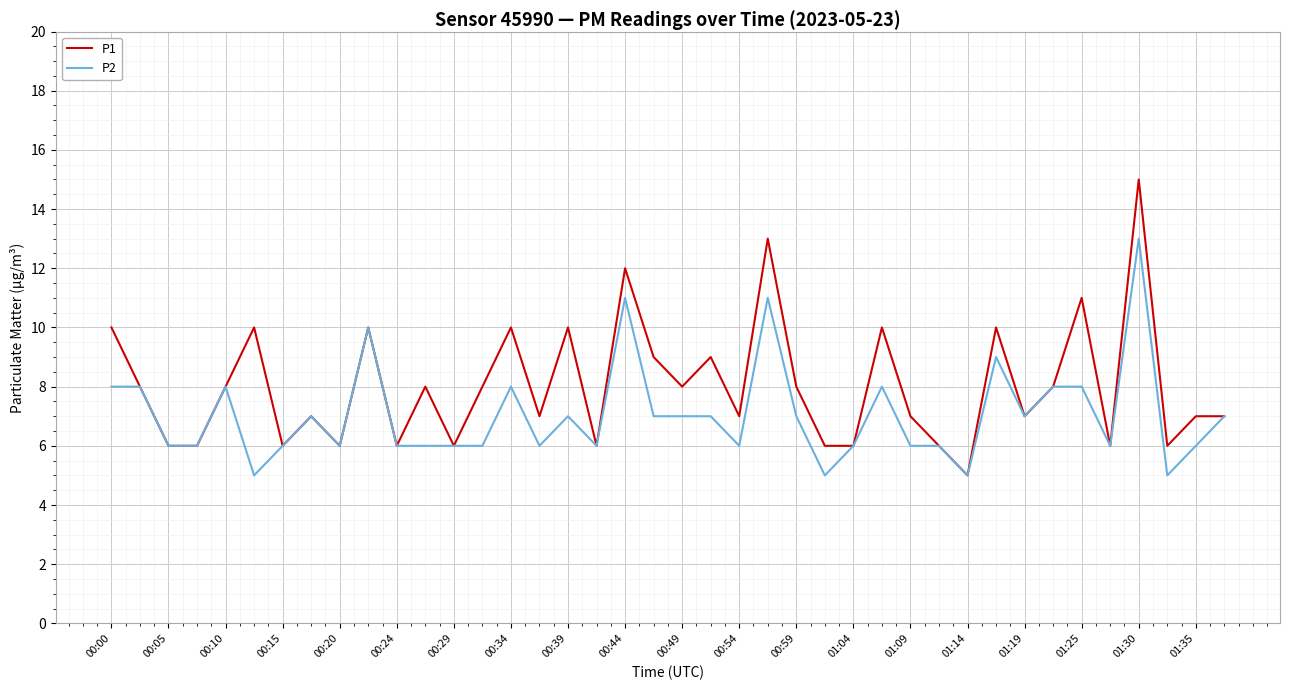

What is the minimum value for P2?

5